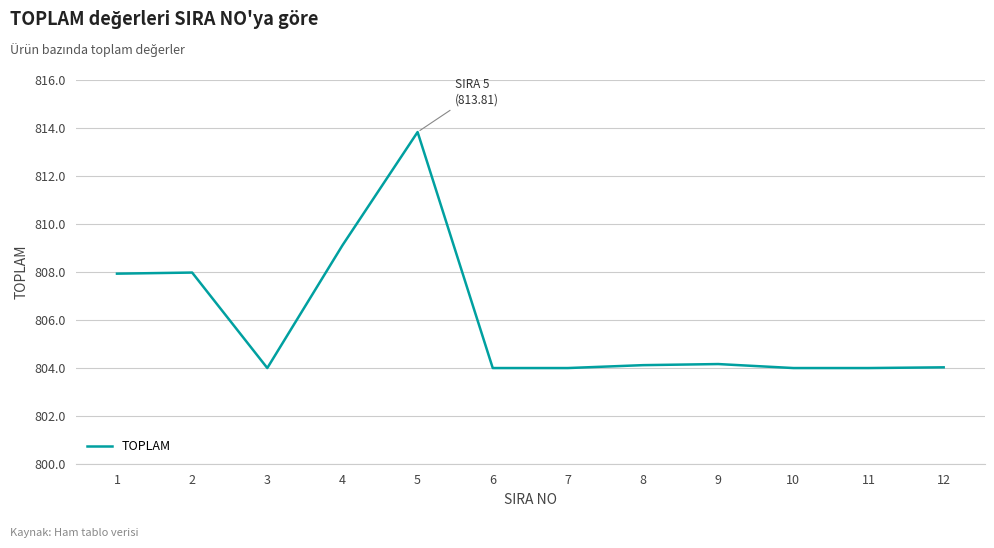

What is the difference between the maximum and minimum values?

9.8